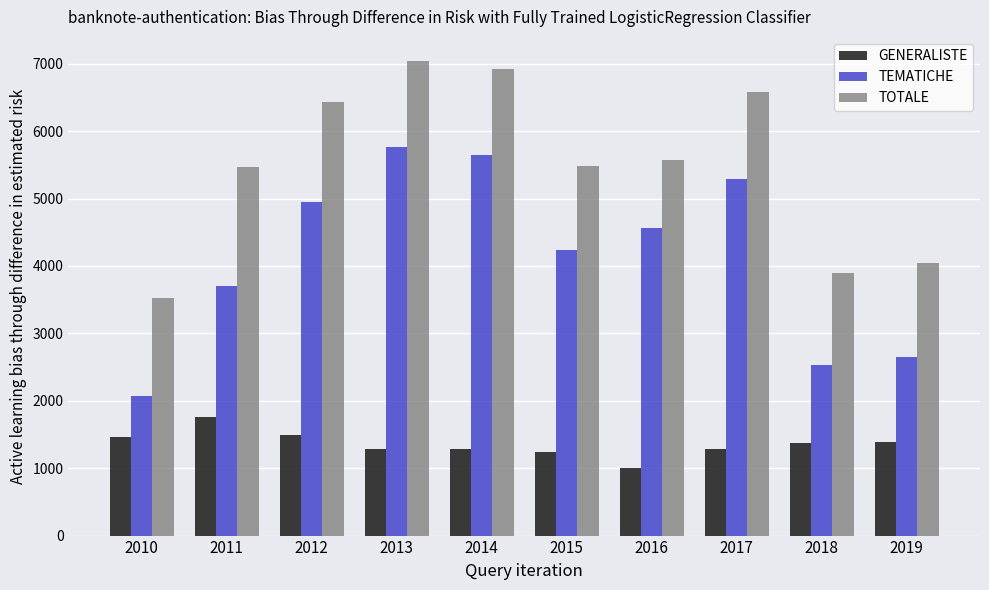

Are the bars grouped side by side (vs. stacked)?

Yes